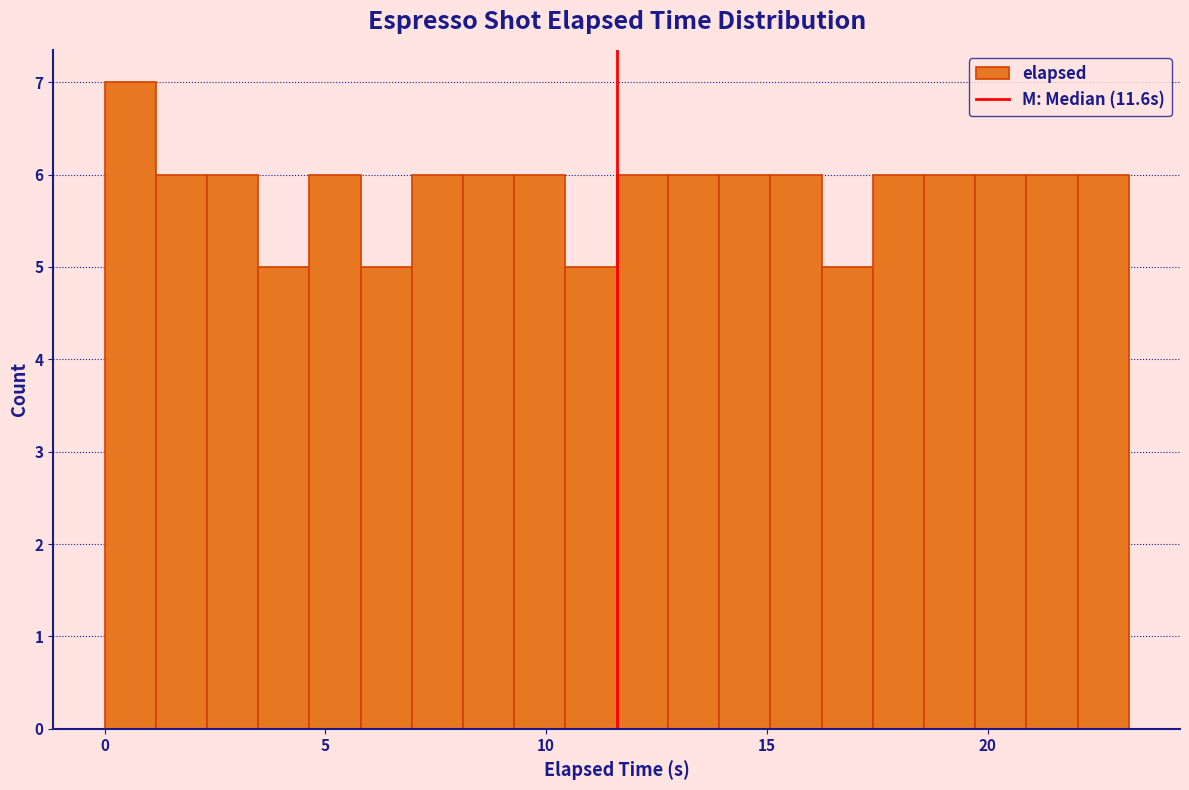

Read against the x-axis, roughly where is the centre of the tallest bar?

0.5